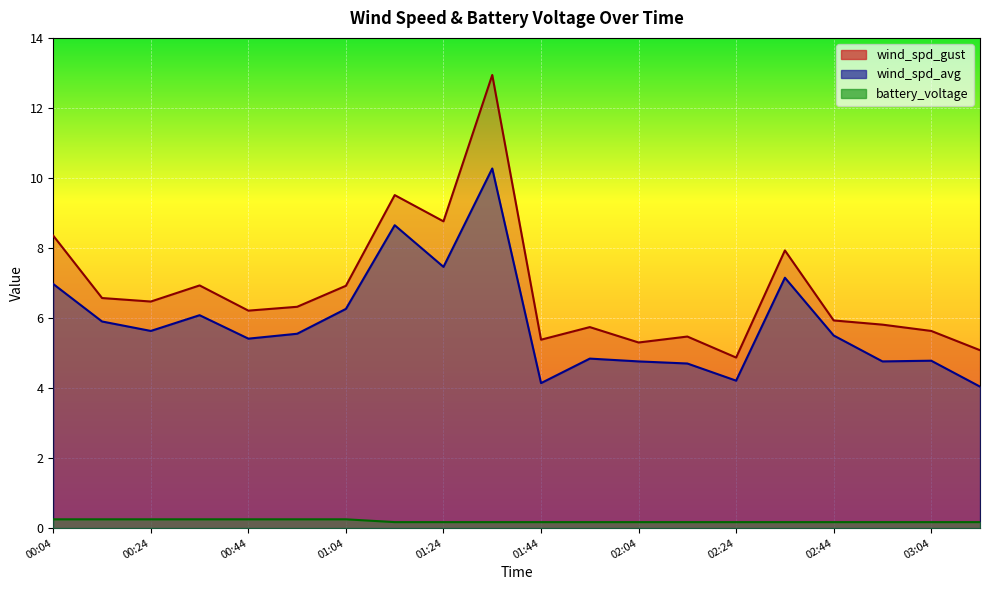

Where is battery_voltage nearest to the value 0?

01:14